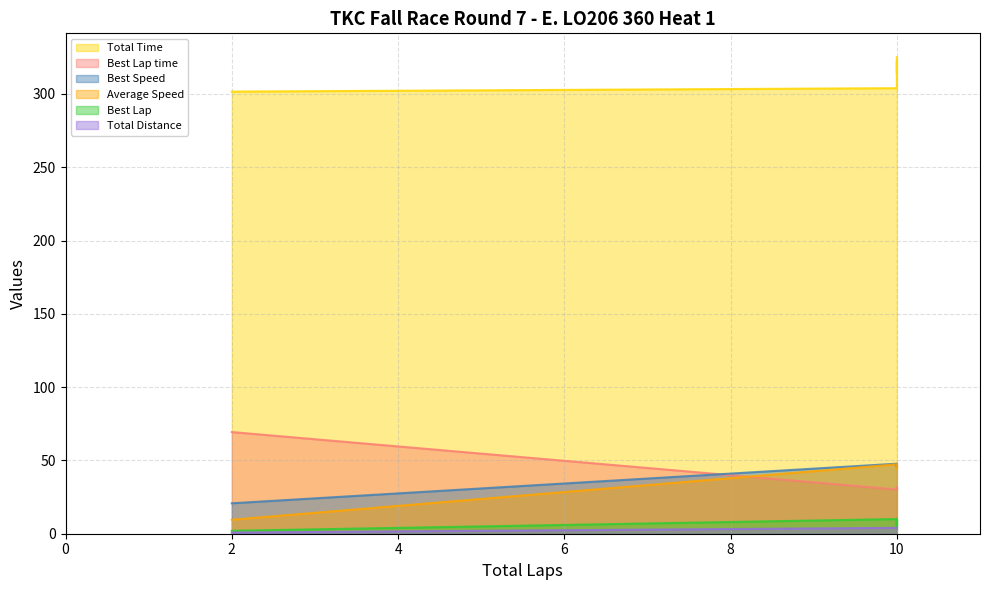

Count the number of categories in the chart.

10